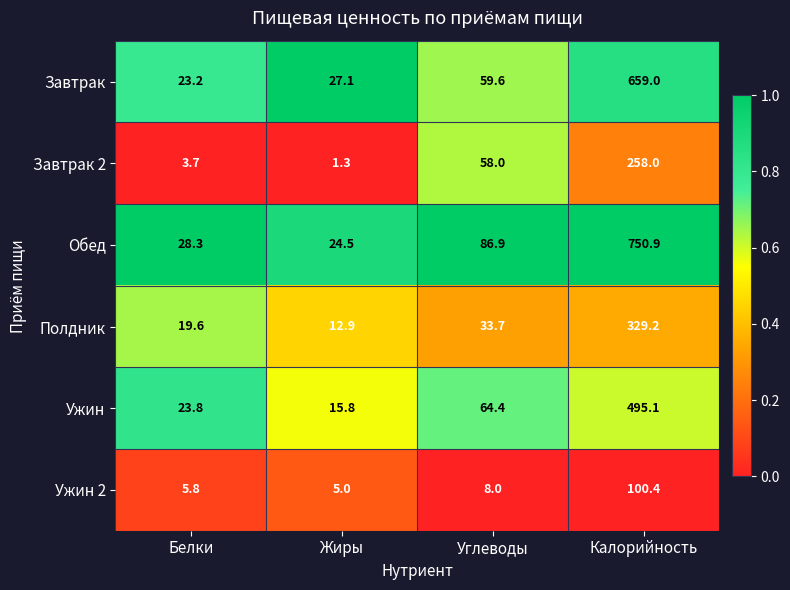

Which series changed the most between Белки and Жиры?

Ужин